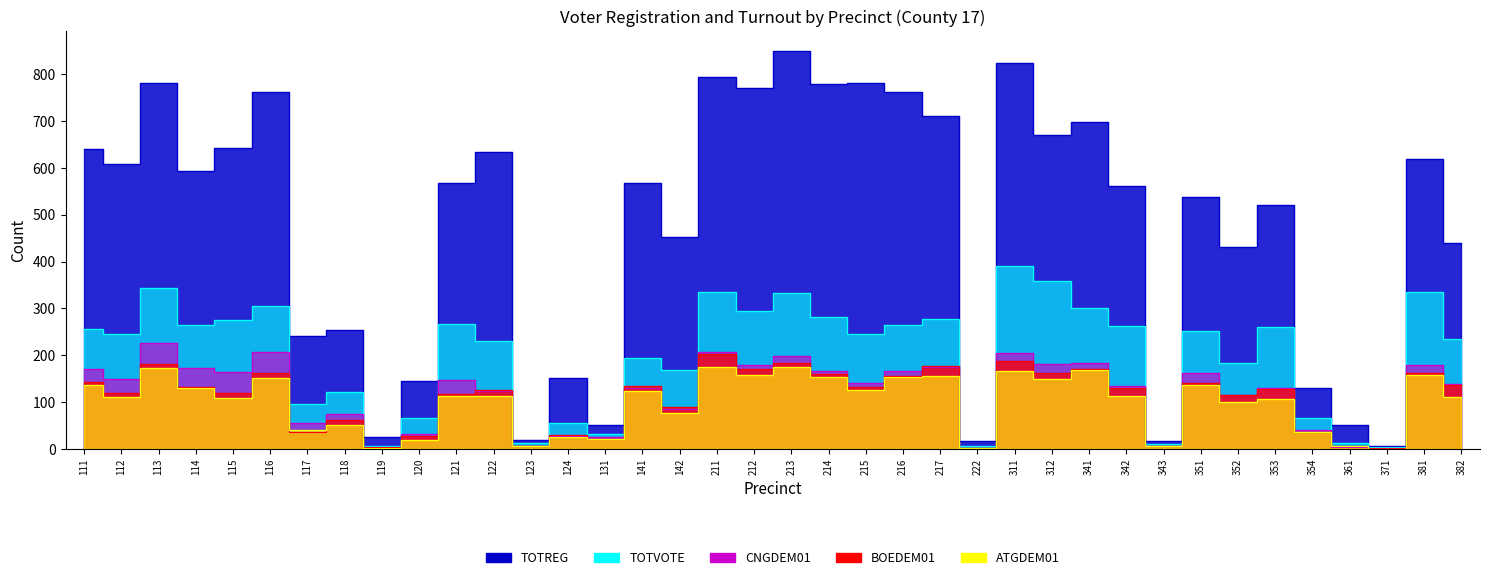

True or false: CNGDEM01 and TOTVOTE intersect in this chart.

False